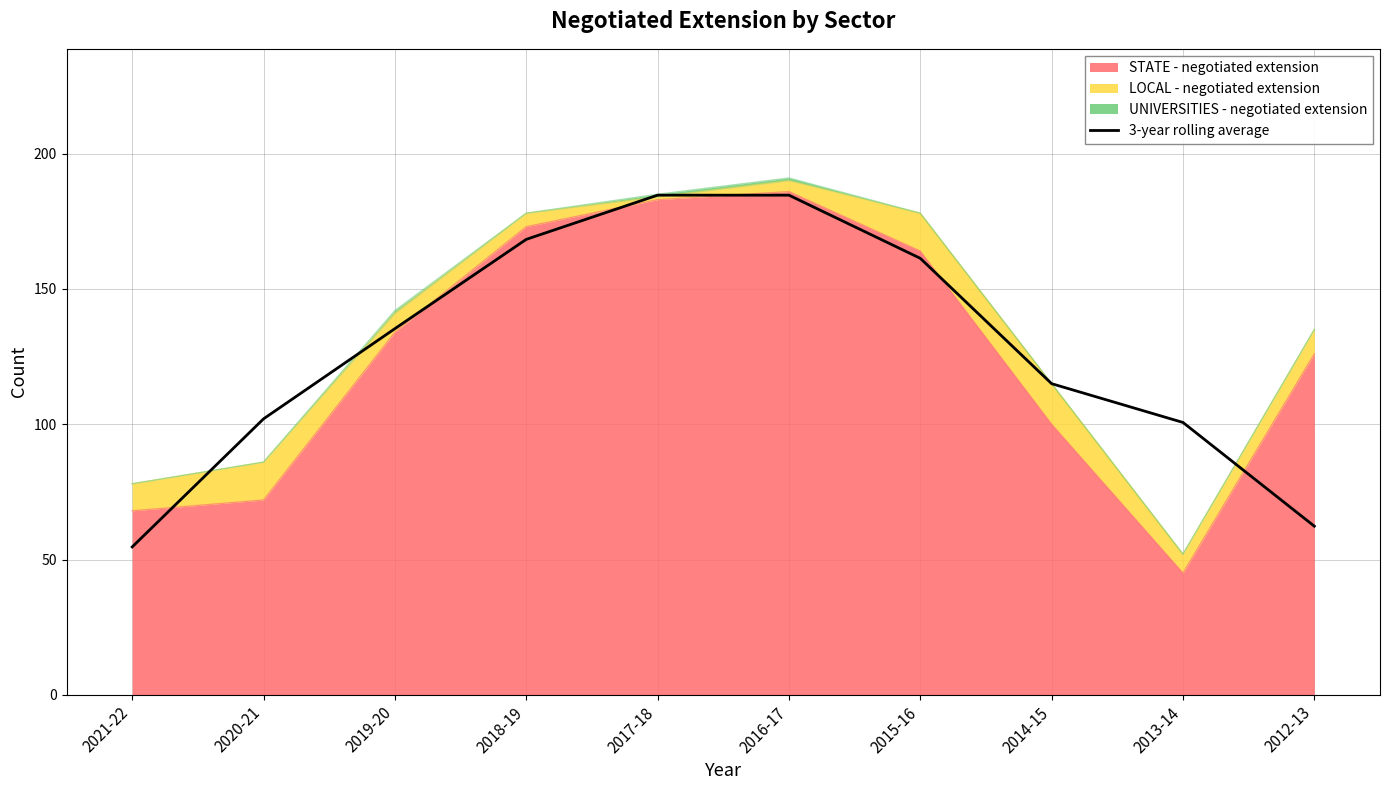

Reading right to left, what are all the values shown in this chart?

62.3	100.7	115.0	161.3	184.7	184.7	168.3	135.3	102.0	54.7